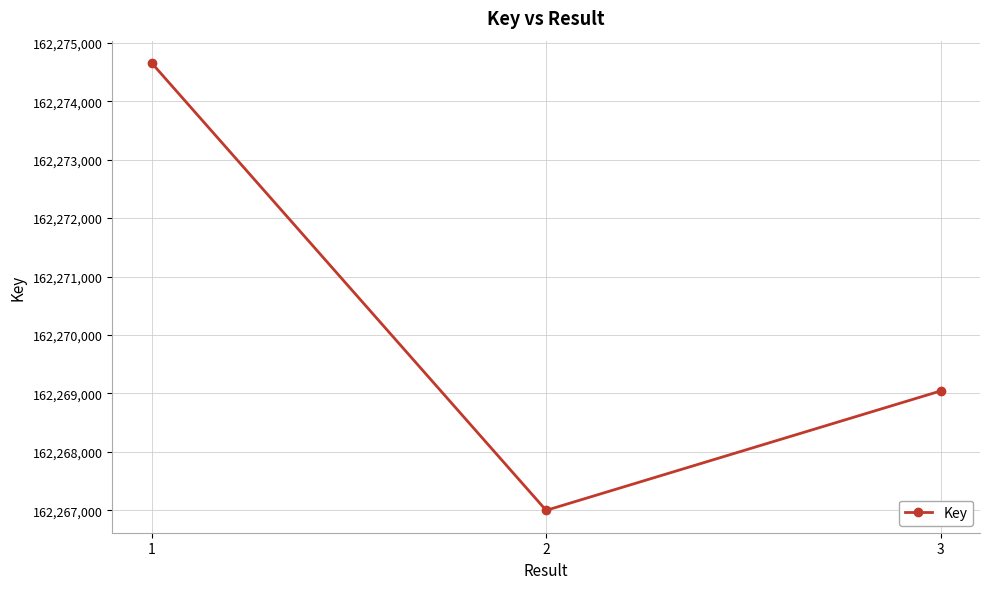

What is the smallest value displayed?

162267001